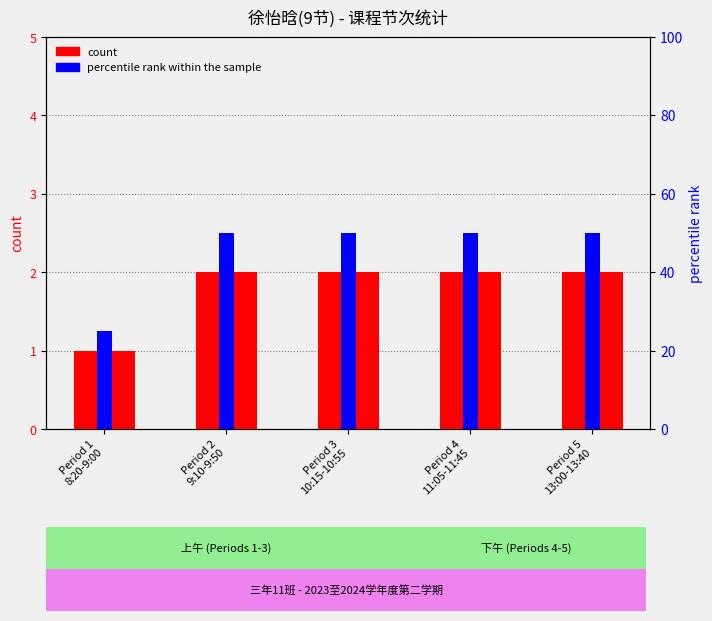

What is the label of the 2nd bar from the right?

Period 4
11:05-11:45